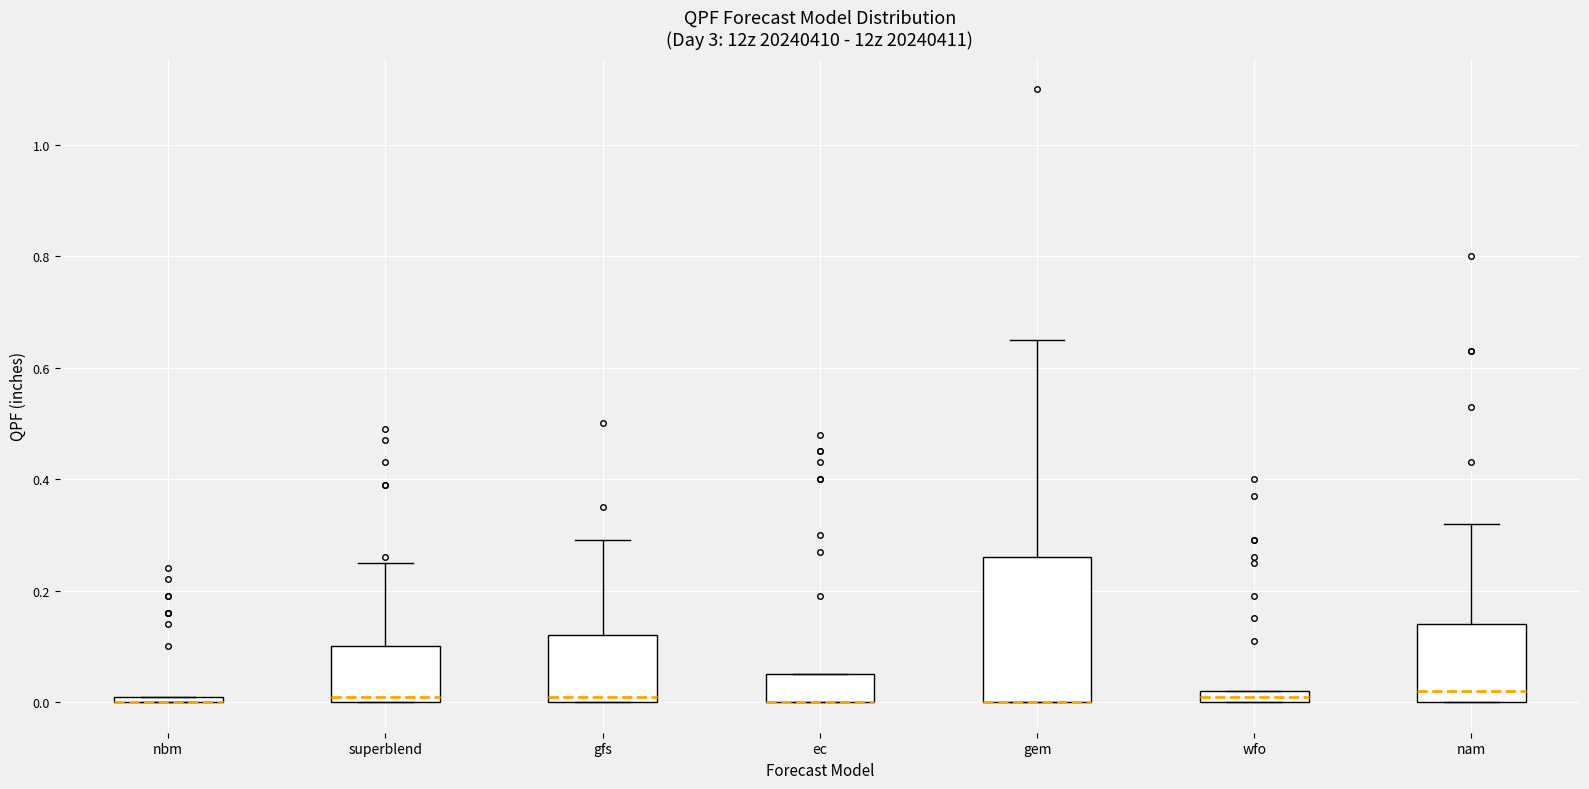

Which box is the tallest, from its lower edge to its upper edge?

gem